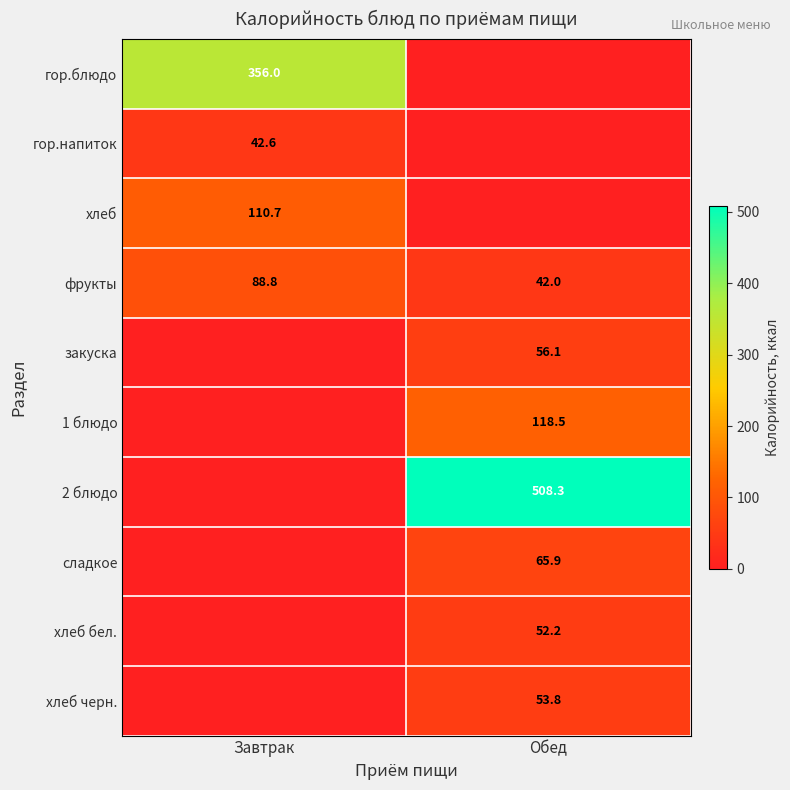

What is the difference between the highest and lowest values at Обед?

508.3